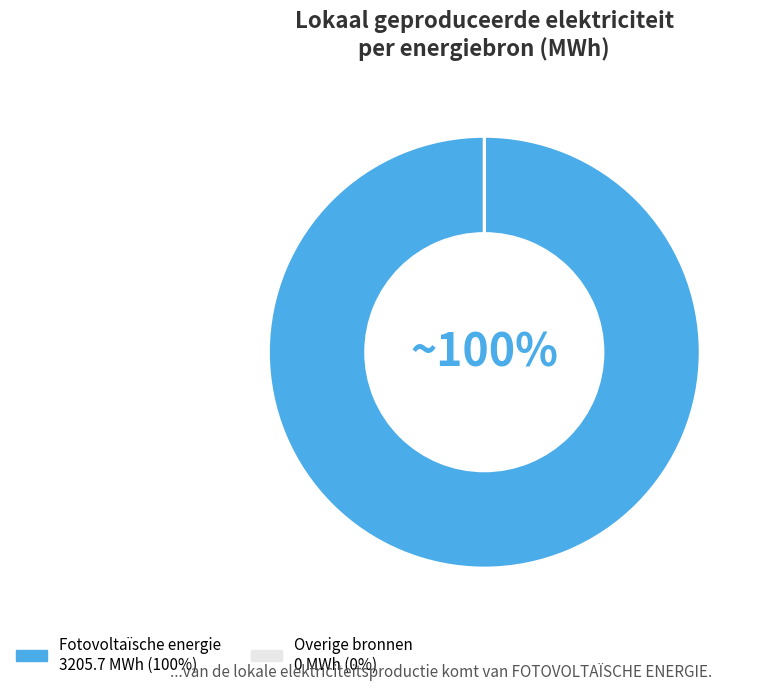

To the nearest percent, what is the average slice percentage?

50%